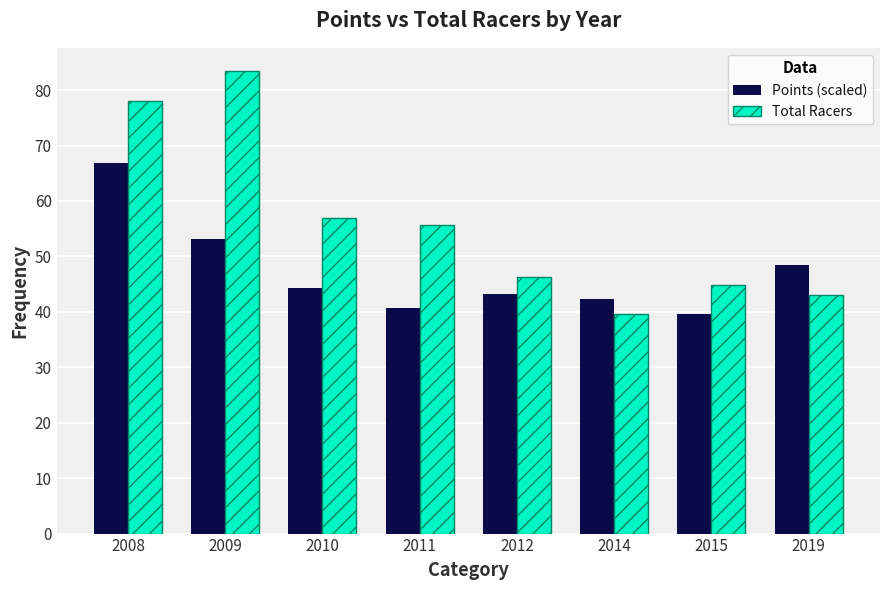

List the labels in order of Total Racers value, largest first.

2009, 2008, 2010, 2011, 2012, 2015, 2019, 2014